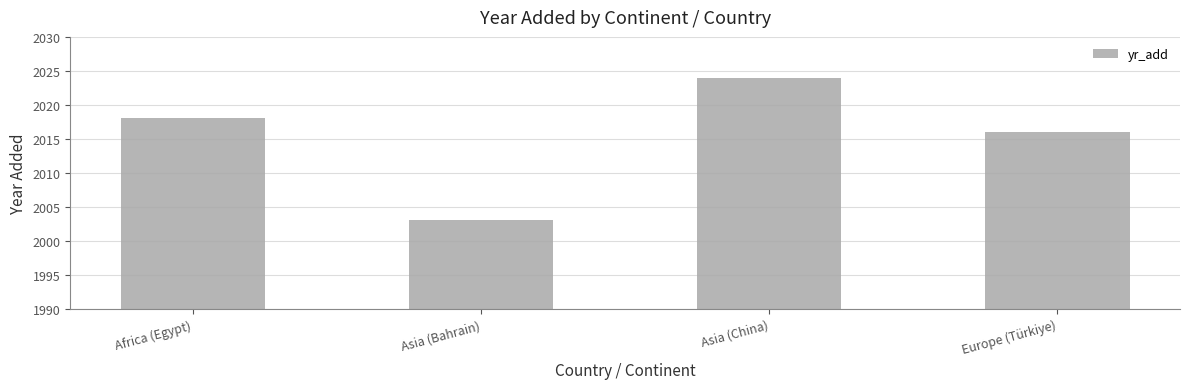

How many data points are less than 2018?

2